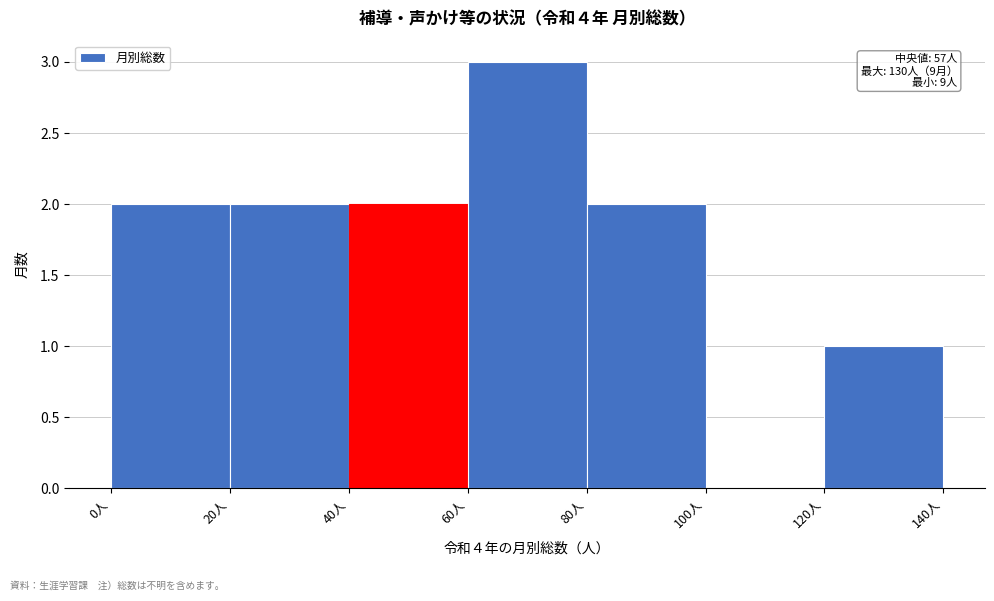

Over which range of the x-axis is the bar tallest?

60 to 80